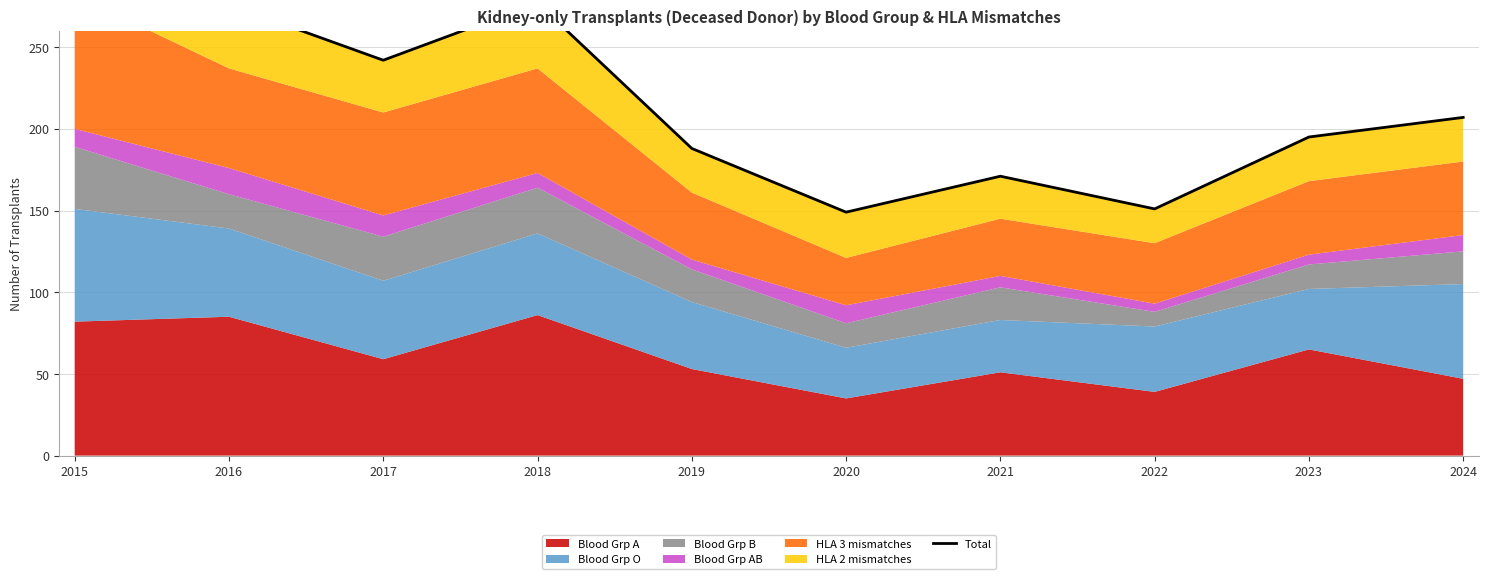

Read the value at 2016, to the nearest 5.

275